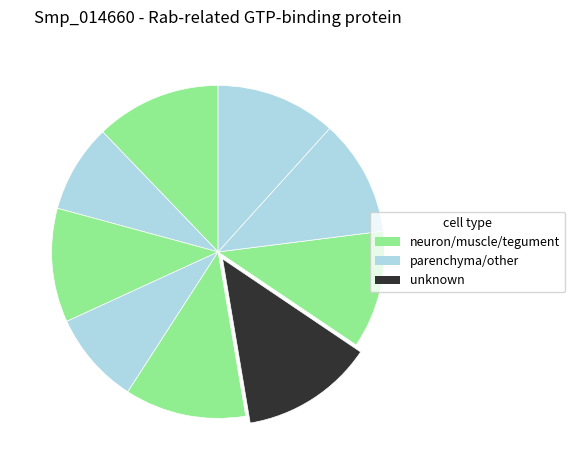

Does any single category account for the majority?

No